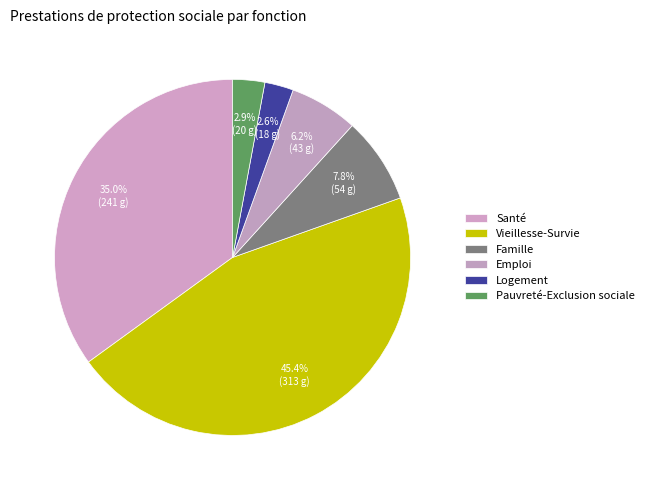

True or false: Famille accounts for 8% of the total.

True